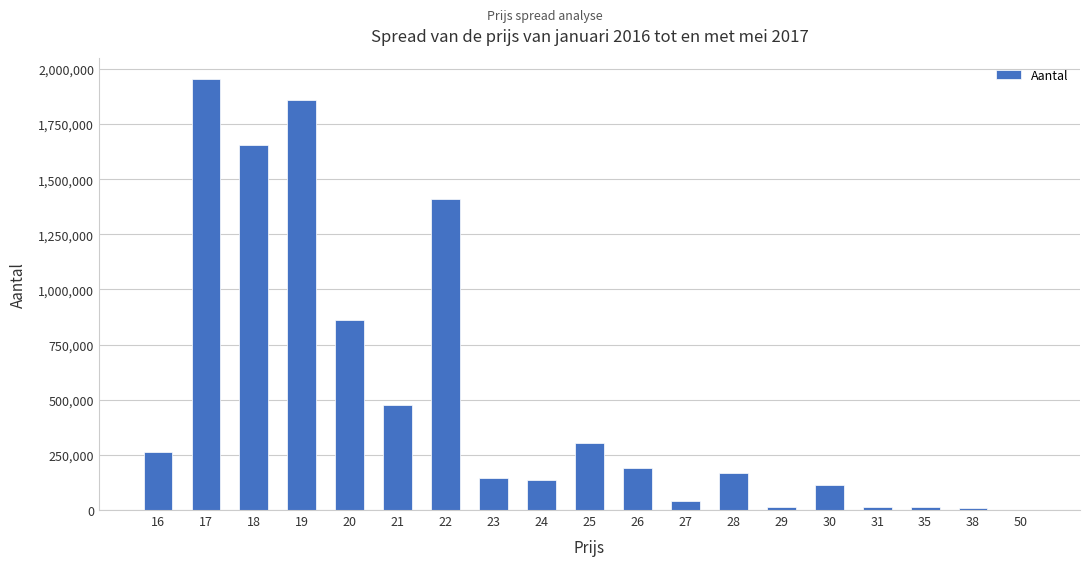

The value at 19 is 814976. True or false?

False